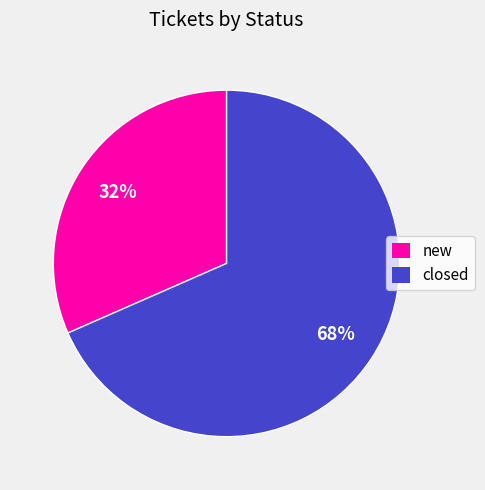

True or false: new accounts for 32% of the total.

True